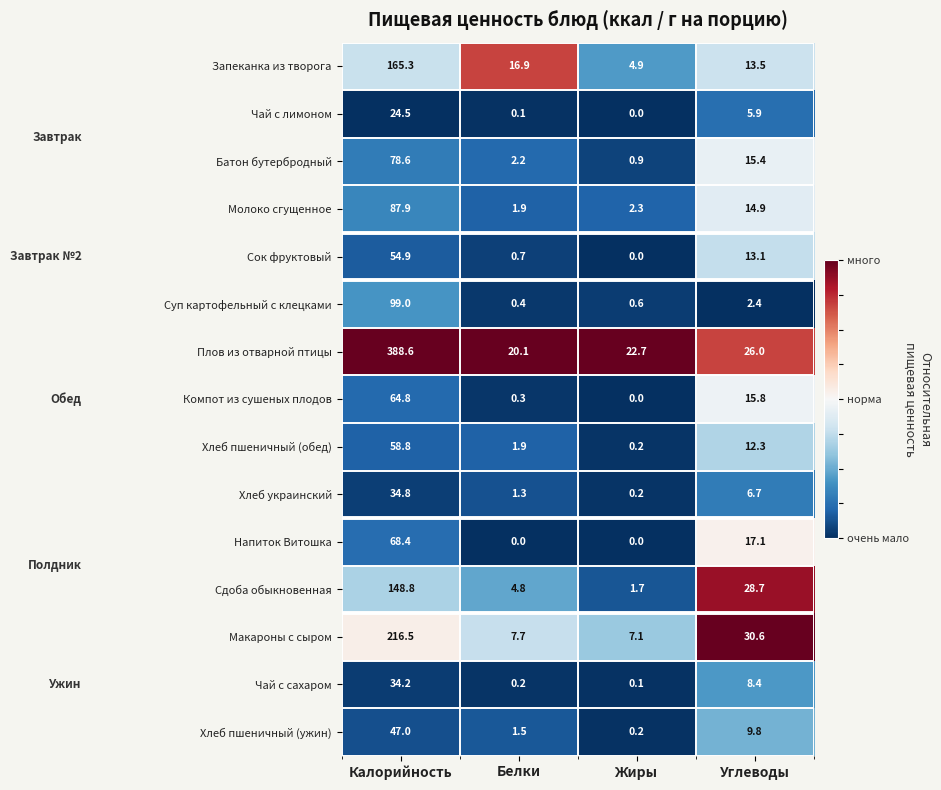

Where is Сок фруктовый nearest to the value 27?

Углеводы